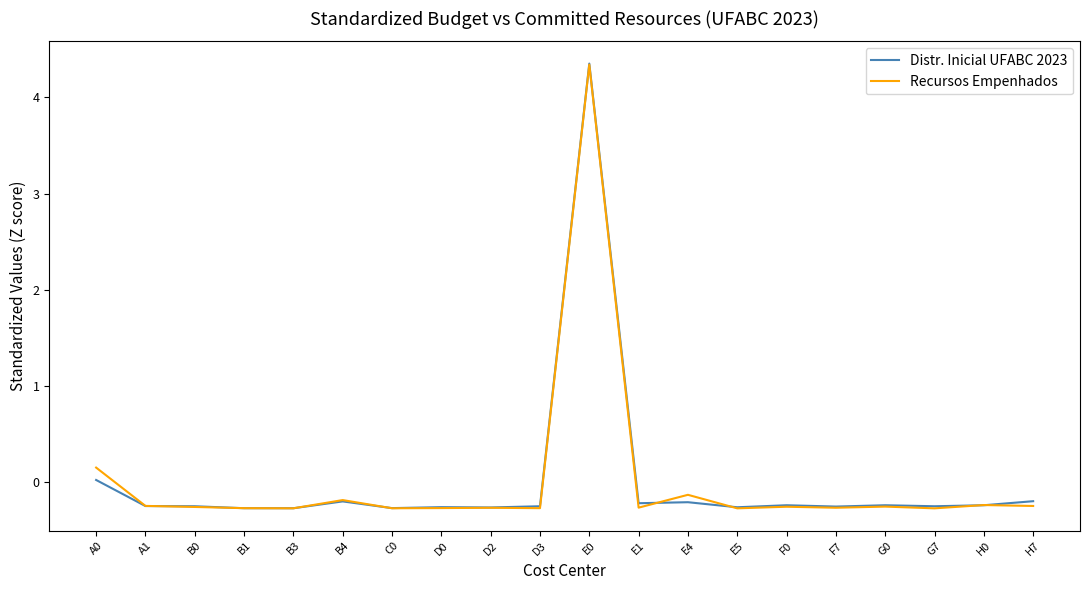

What is the smallest value displayed?

-0.3